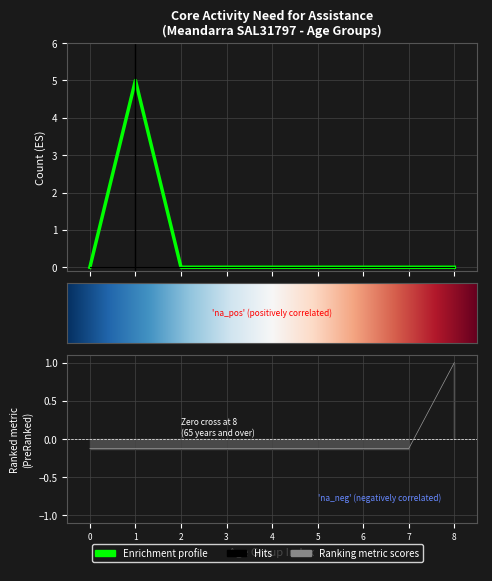

Reading right to left, extract all data points from this chart.

Has need for assistance: 0	0	0	0	0	0	0	0	0
Does not have need for assistance: 0	0	0	0	0	0	0	5	0
Total: 0	0	0	0	0	0	0	5	0